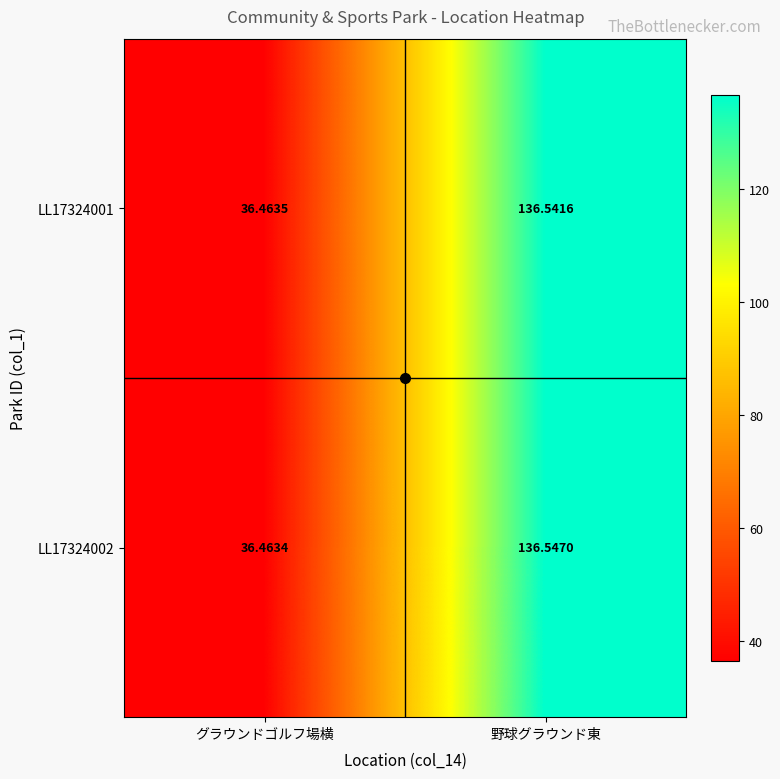

Which category has the lowest value in the LL17324001 series?

グラウンドゴルフ場横